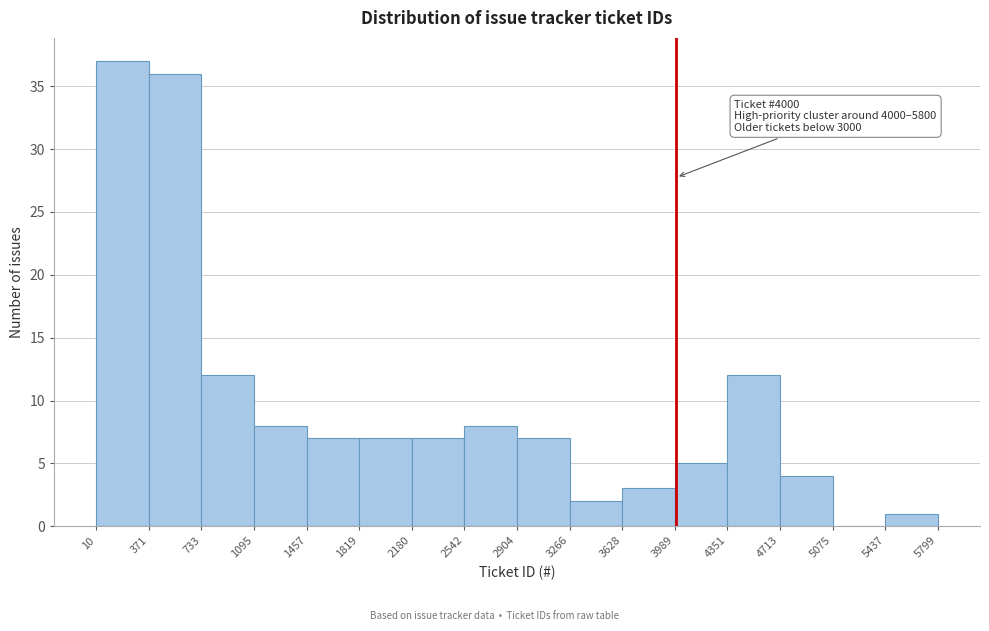

Which range on the x-axis has the tallest bar?

10 to 371